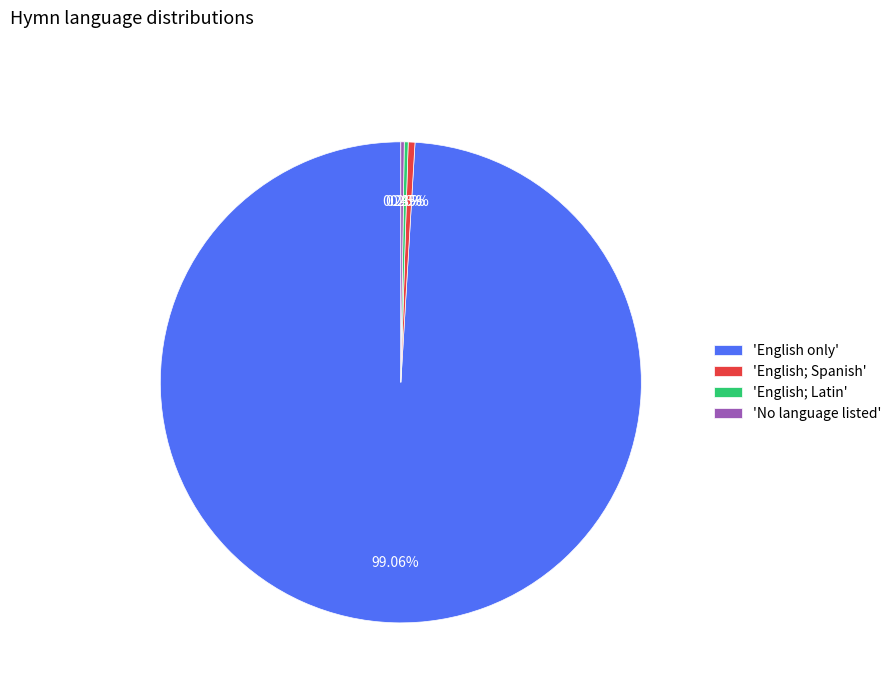

Is 'English; Spanish' the majority of the pie?

No